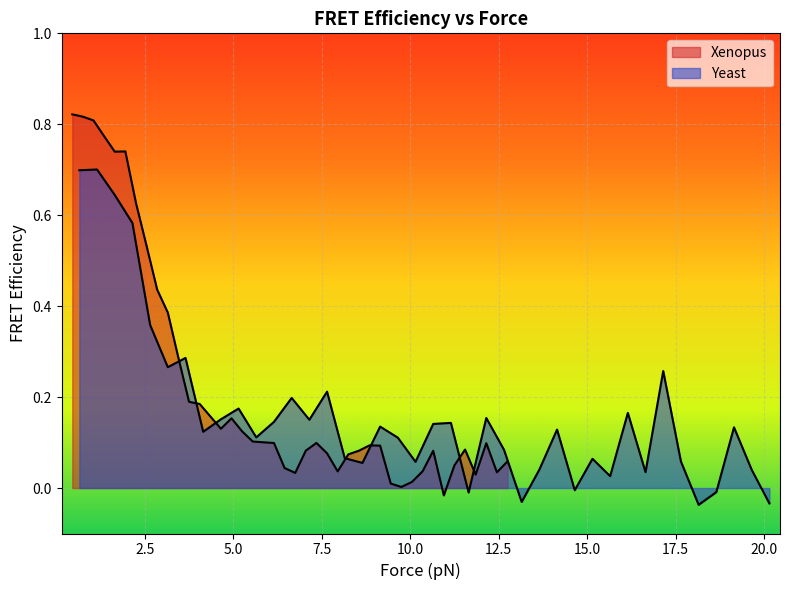

After their last crossing, which series has the higher values: Yeast or Xenopus?

Xenopus